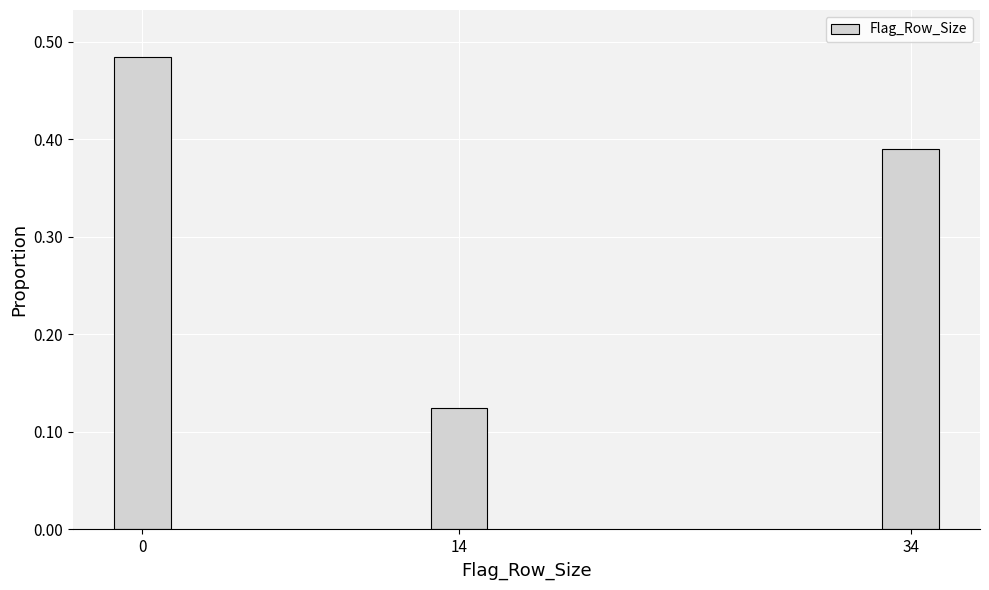

Which category has the lowest value across all series?

14